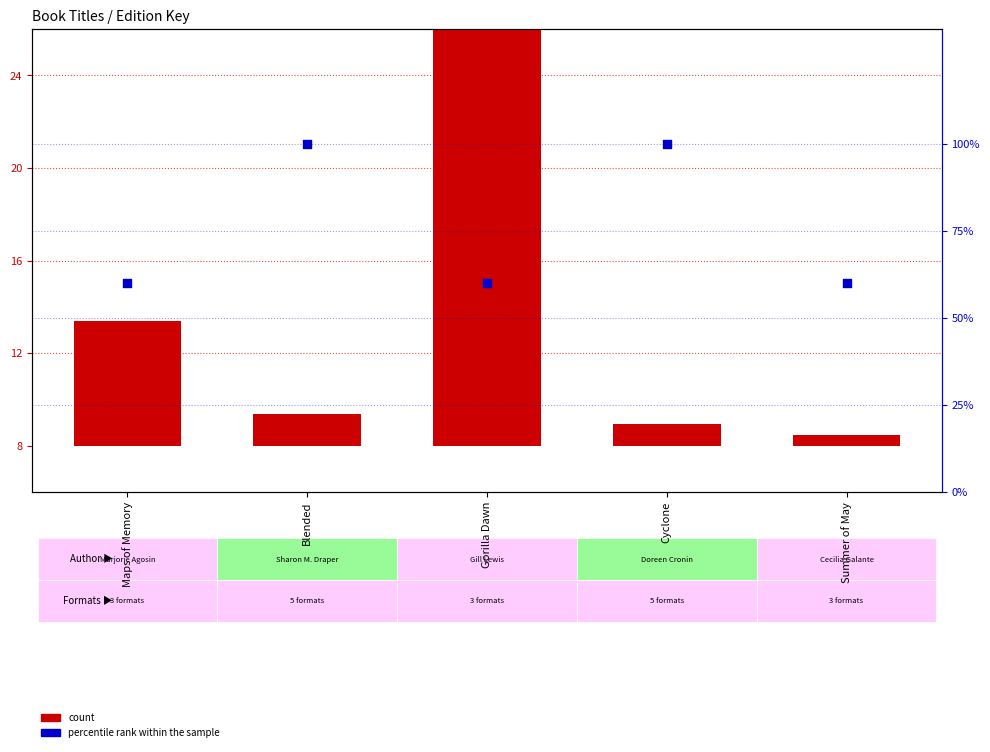

Which series has the largest Y range (max minus min)?

percentile rank within the sample